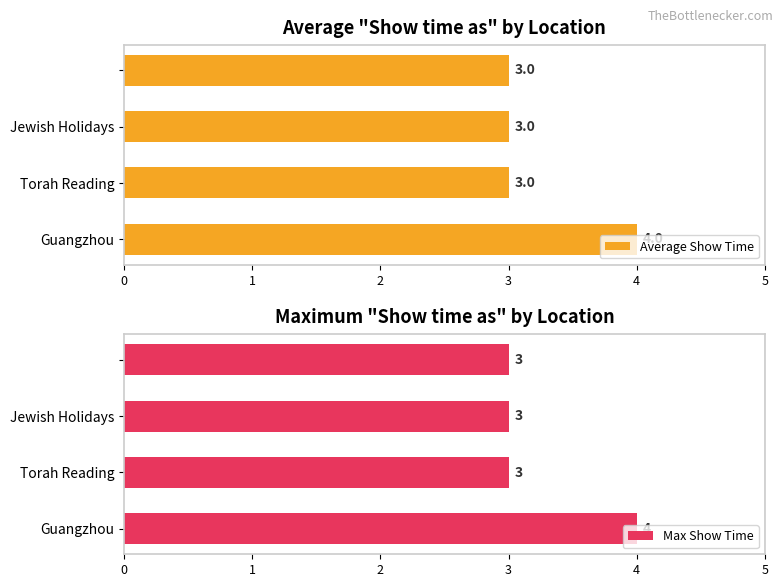

Which series has the widest spread of values?

Average Show Time